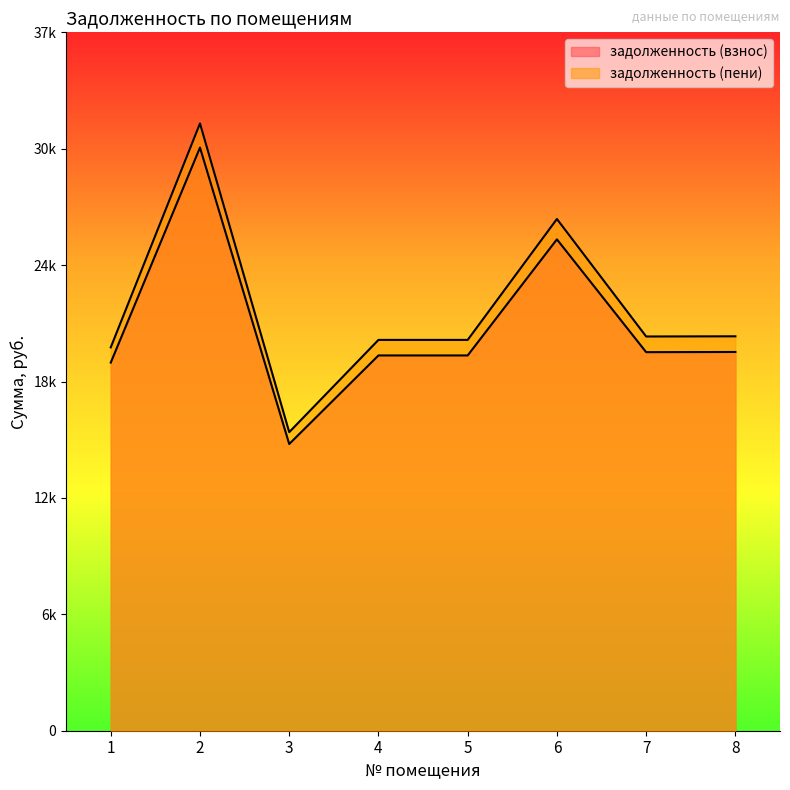

Reading left to right, transcribe all the data shown in this chart.

задолженность (взнос): 19588.6	31030.9	15256.6	19969.8	19969.8	26148.1	20144.2	20153.8
задолженность (пени): 20399.8	32316.0	15888.4	20796.8	20796.8	27231.0	20978.4	20988.4